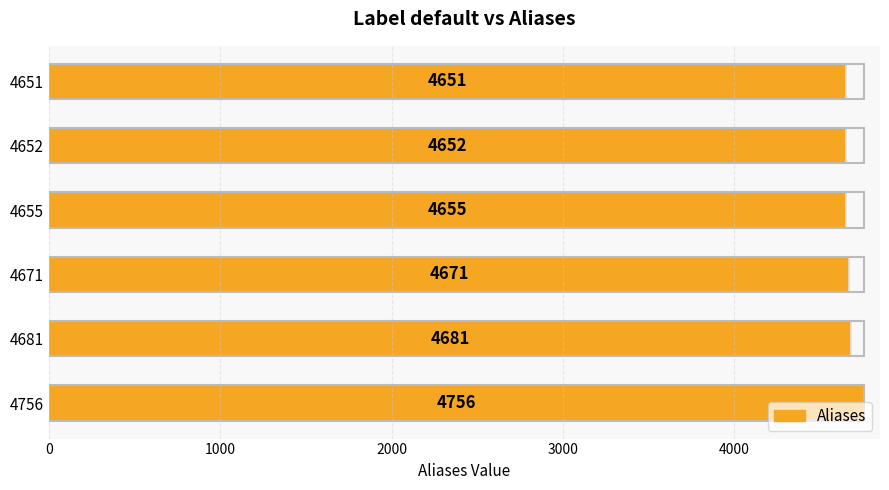

Between 4651 and 4655, which is larger?

4655